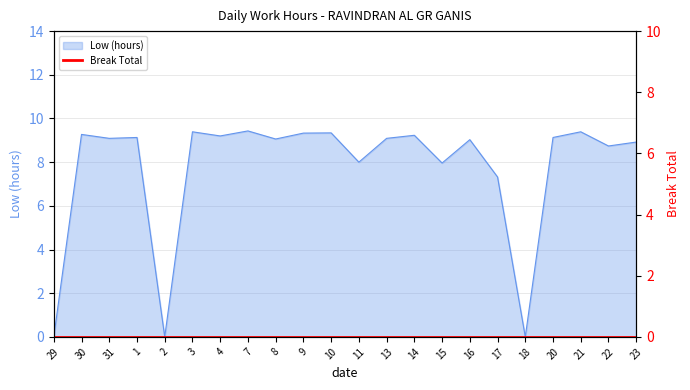

Count the number of categories in the chart.

22